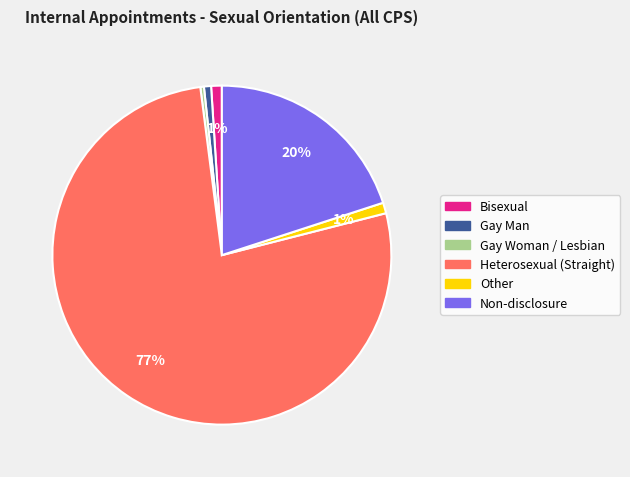

Between Non-disclosure and Bisexual, which is larger?

Non-disclosure